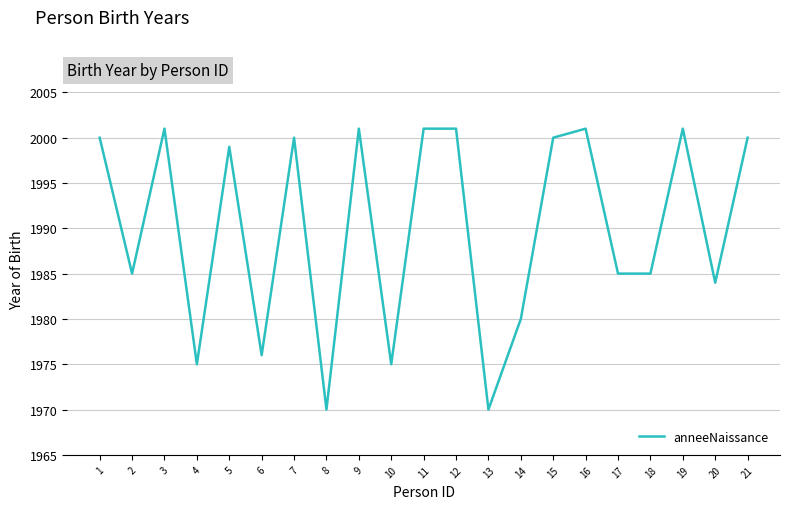

Is this an area chart (filled region under the line)?

No